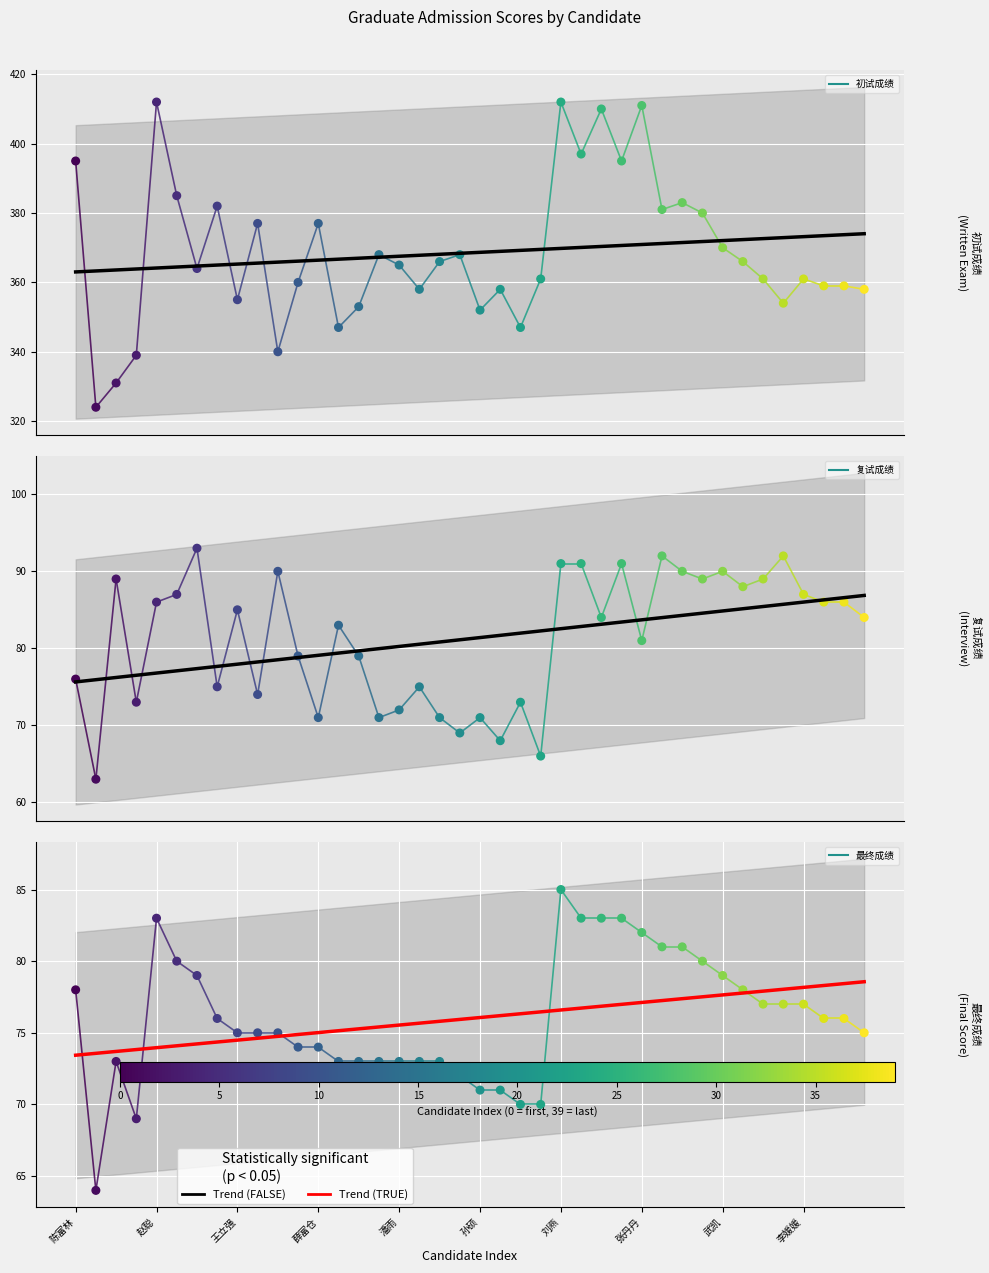

Which series reaches the maximum Y coordinate?

初试成绩